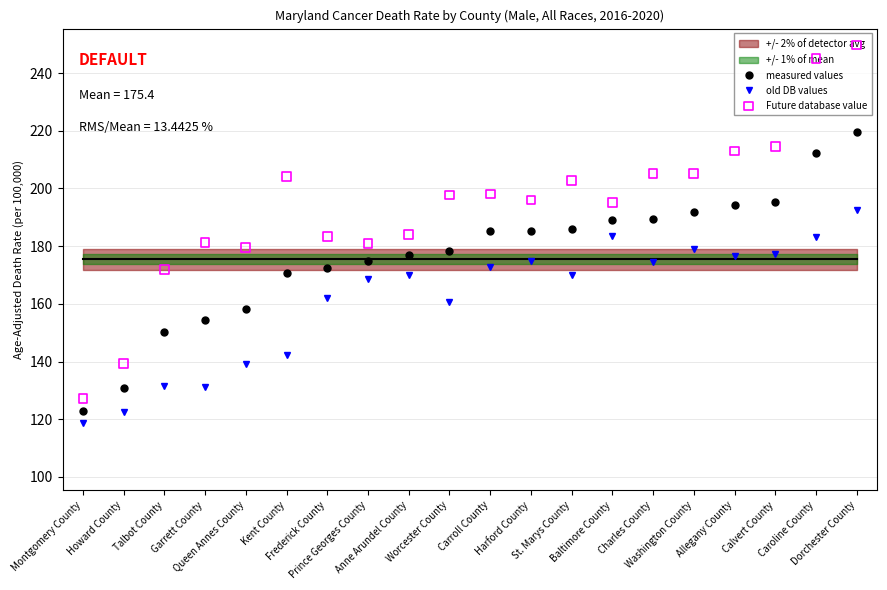

Which series has the largest Y range (max minus min)?

Future database value